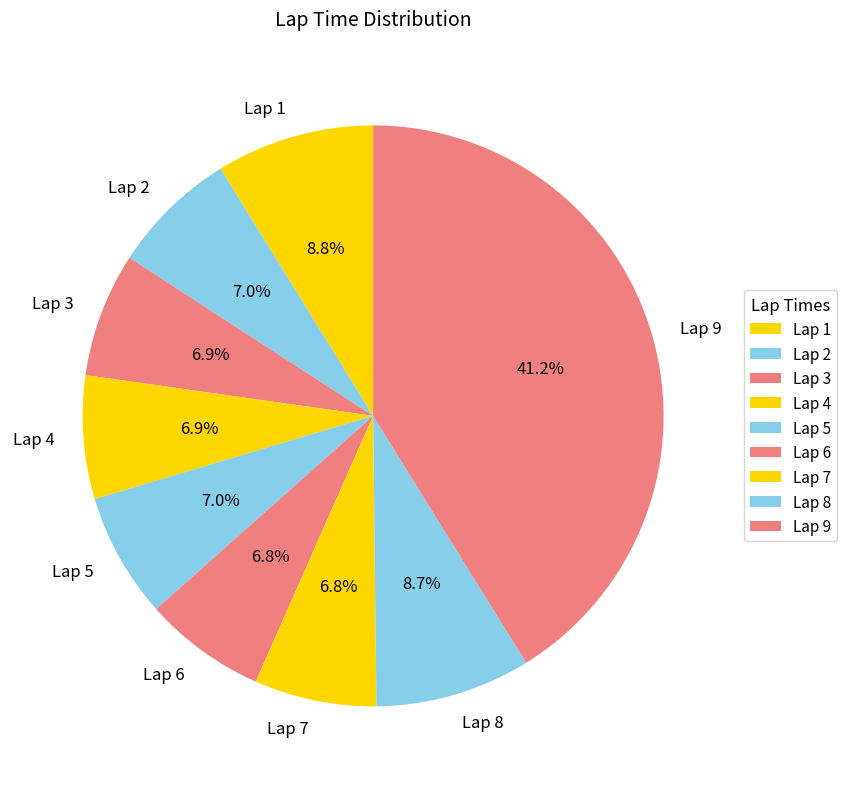

True or false: Lap 2 accounts for 1% of the total.

False